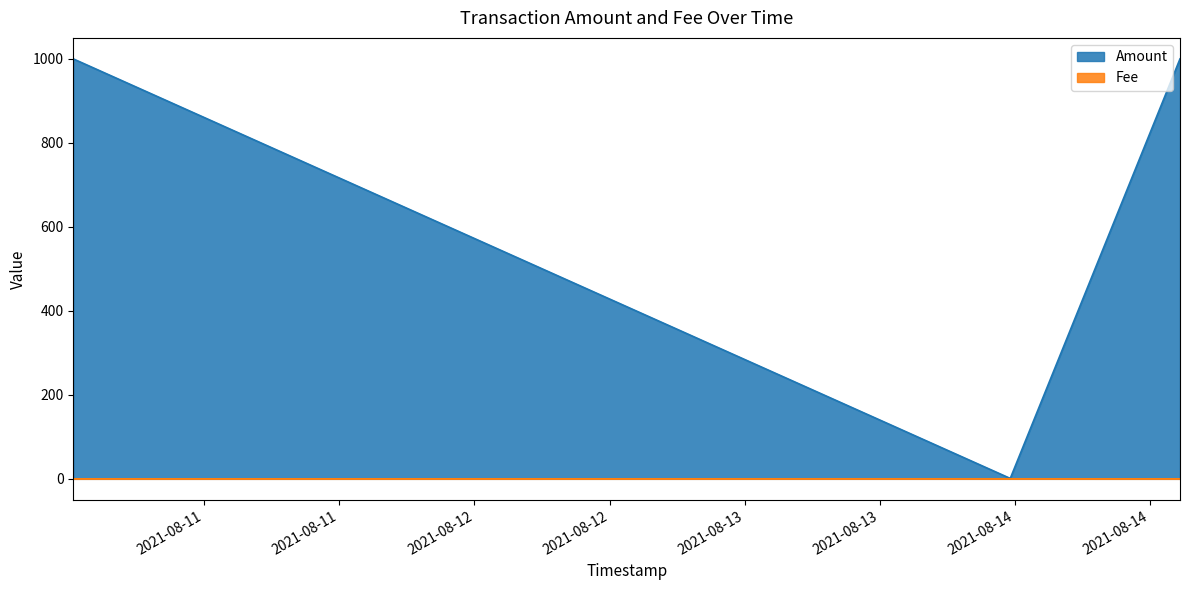

Does the chart have visible grid lines?

No